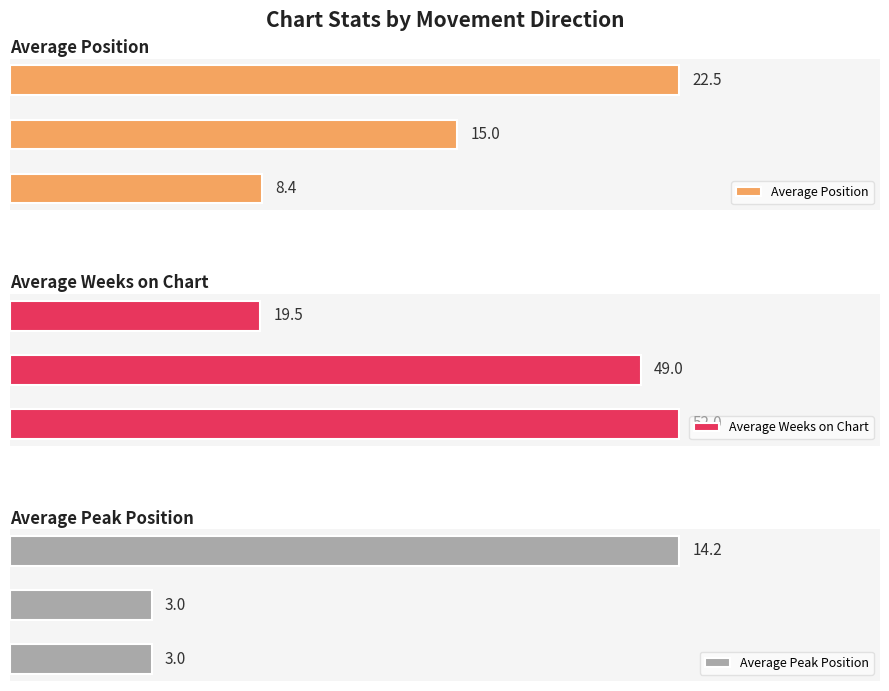

What is the highest value of the Average Position series?

22.5